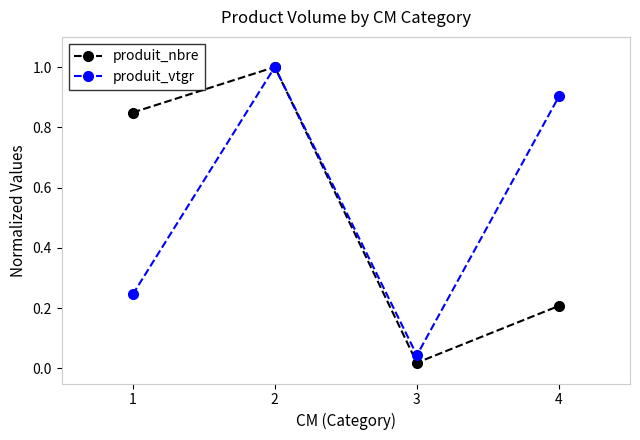

The value of produit_vtgr at 4 is 0.9. True or false?

True